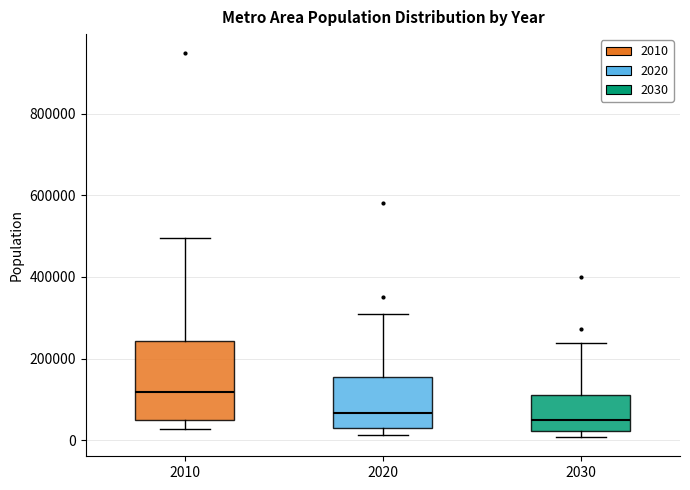

Reading left to right, read every box against the y-axis: the position of its median line, the range the box covers, and the ends of its whiskers. The values are not printed on the chart, so give them approximately, as read against the axis.

2010: median 120000, box 40000 to 240000, whiskers 20000 to 500000
2020: median 60000, box 20000 to 160000, whiskers 20000 (just below the box's lower edge) to 320000
2030: median 40000, box 20000 to 120000, whiskers 0 to 240000